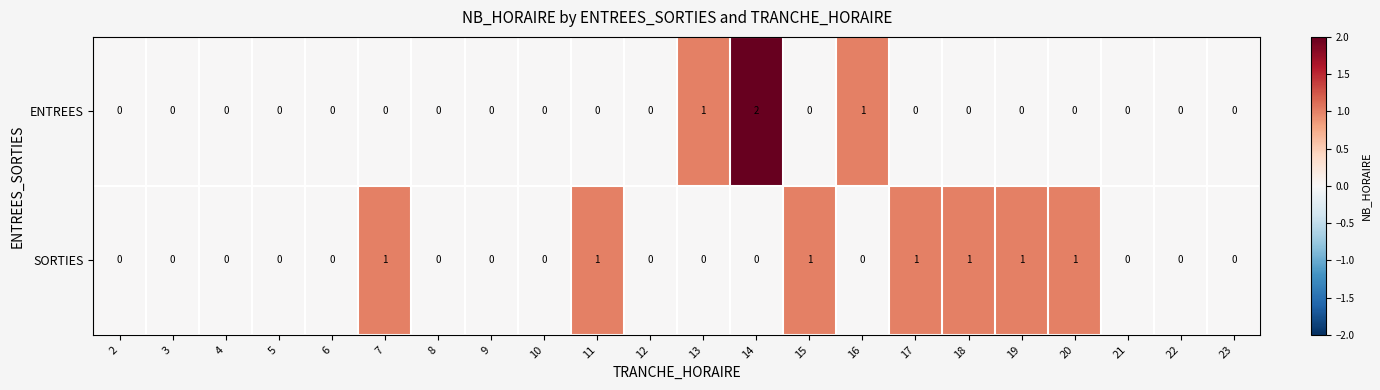

What is the sum of all SORTIES values?

7